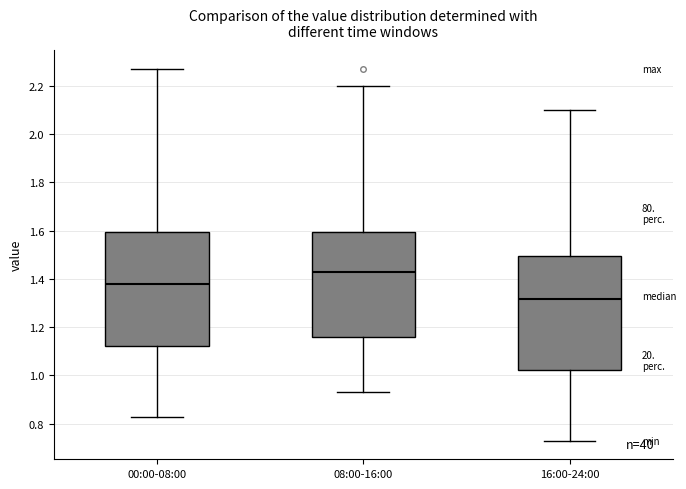

Where does the lower whisker of the box for 16:00-24:00 end on the y-axis? The values are not printed on the chart, so give them approximately, as read against the axis.

0.74